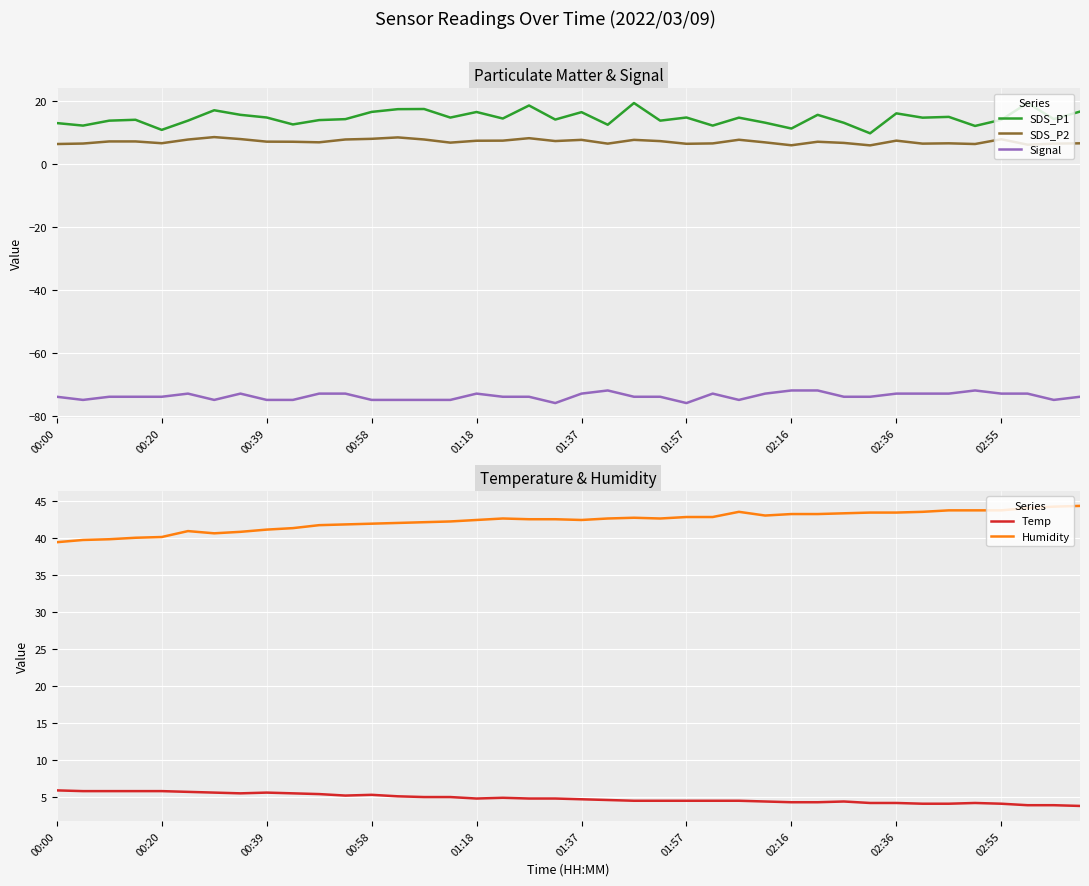

At which category is the sum across all series the highest?

37